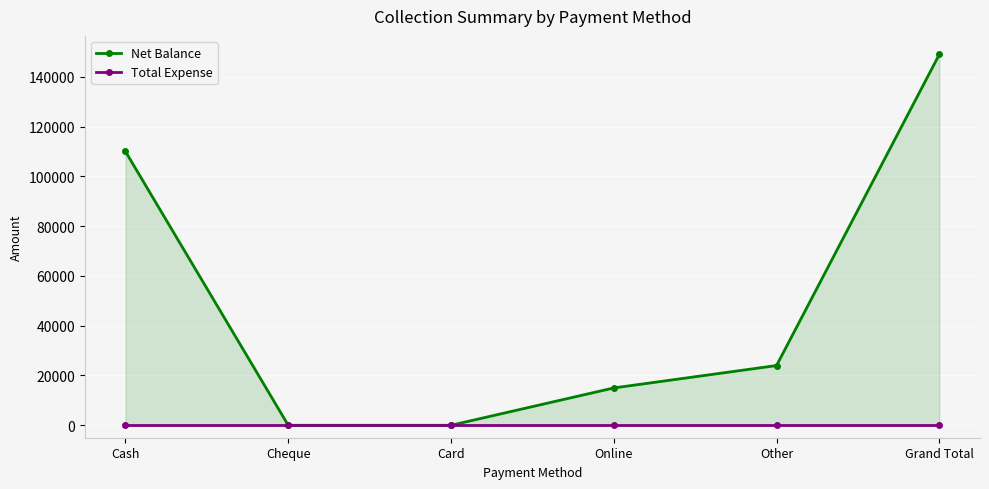

Reading right to left, what are all the values shown in this chart?

Net Balance: Grand Total=149000	Other=24000	Online=15000	Card=0	Cheque=0	Cash=110000
Total Expense: Grand Total=0	Other=0	Online=0	Card=0	Cheque=0	Cash=0